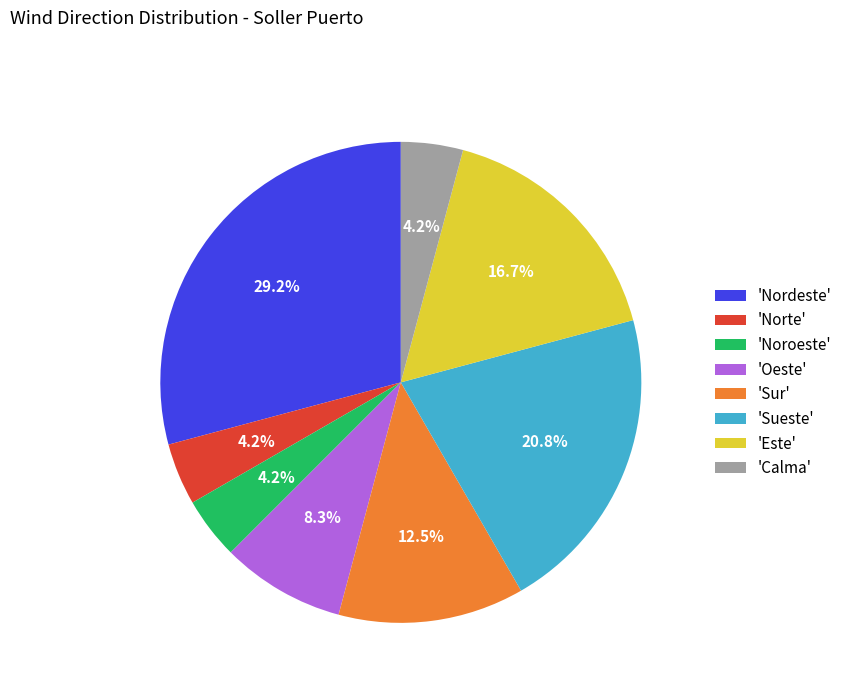

What is the total percentage of 'Sueste' and 'Norte'?

25.0%